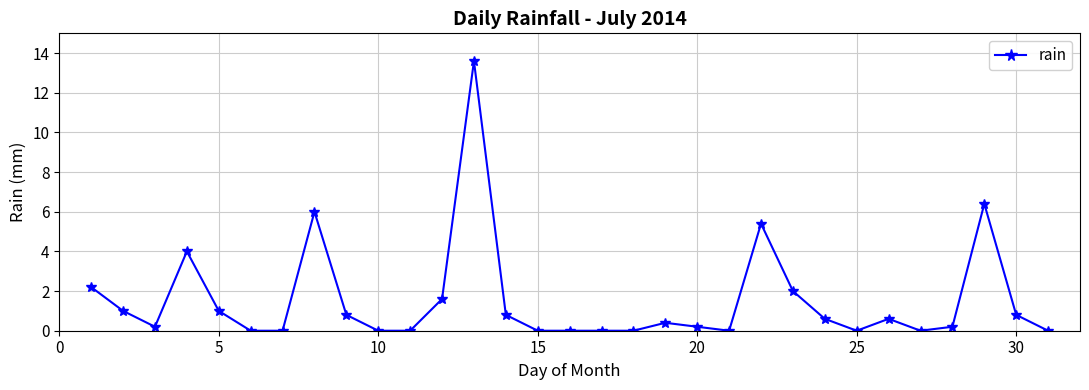

What is the maximum value shown in the chart?

13.6